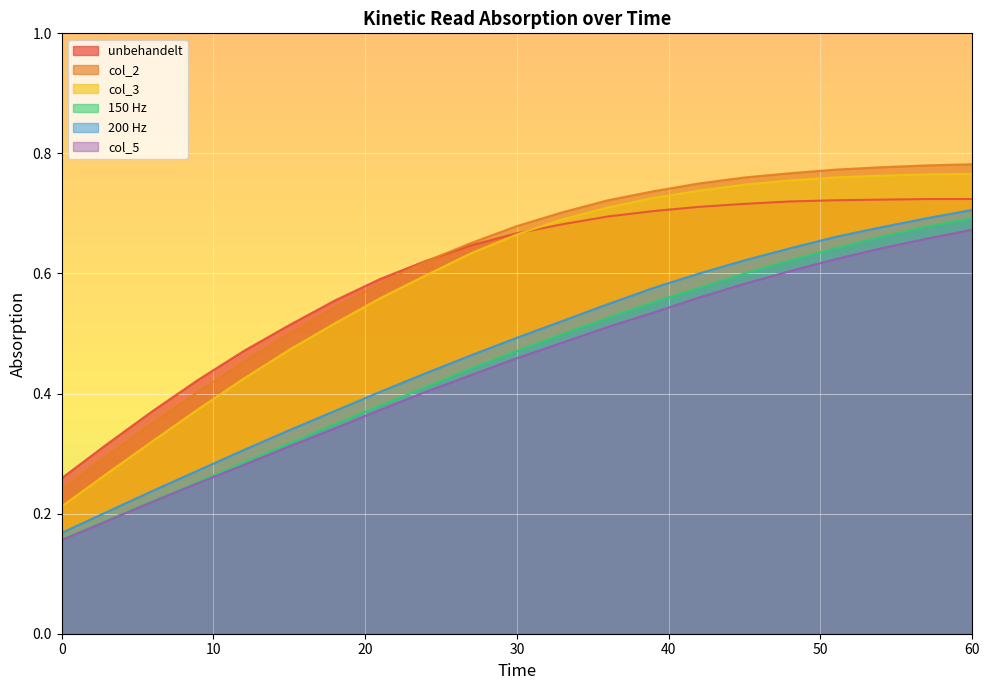

What is the average value of the col_5 series?

0.4